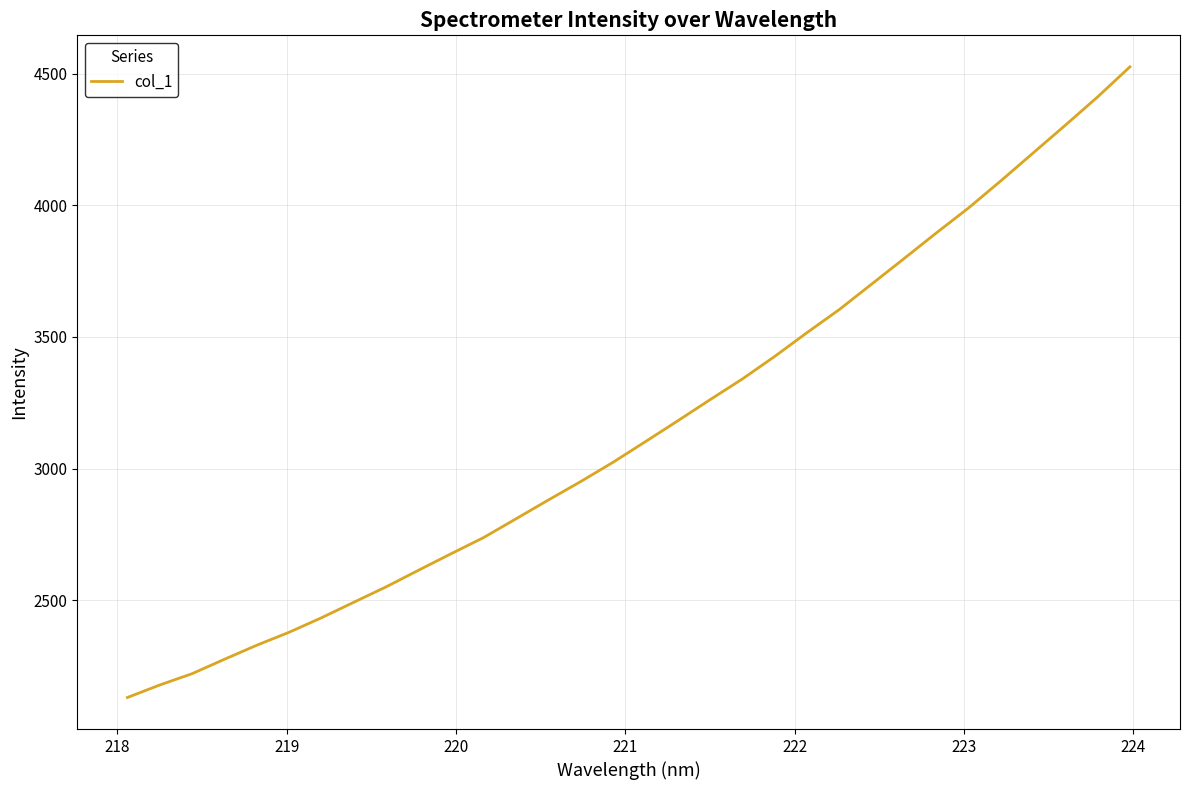

What is the difference between the maximum and minimum values?

2396.0